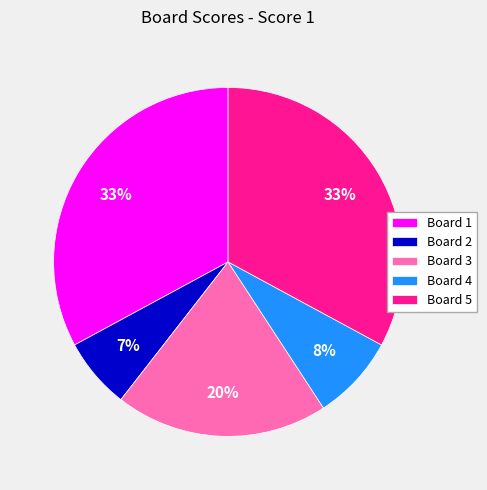

Which slice is the smallest?

Board 2